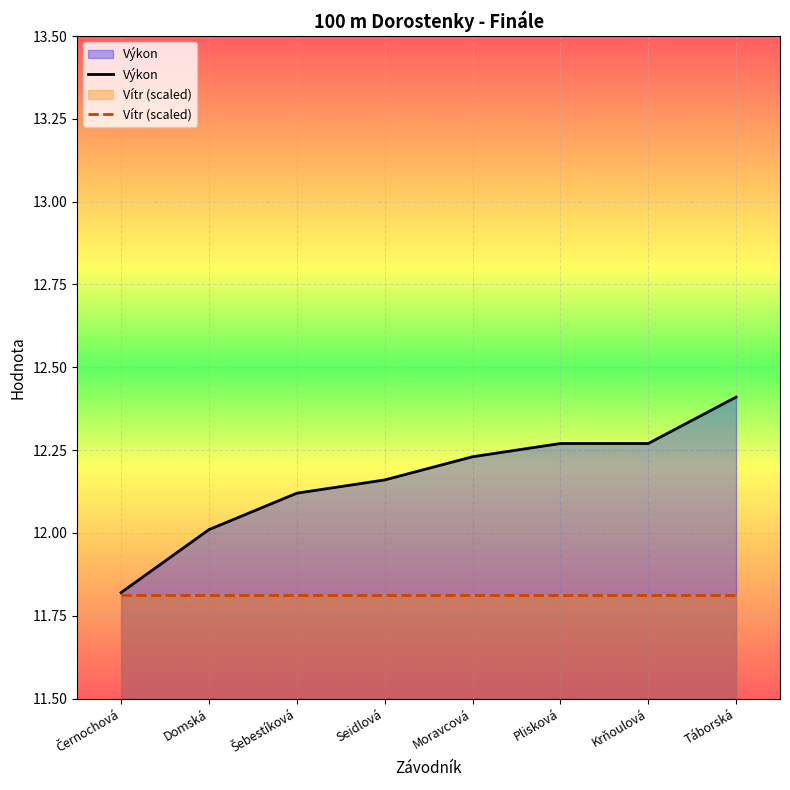

At which label is the value closest to 12?

Domská